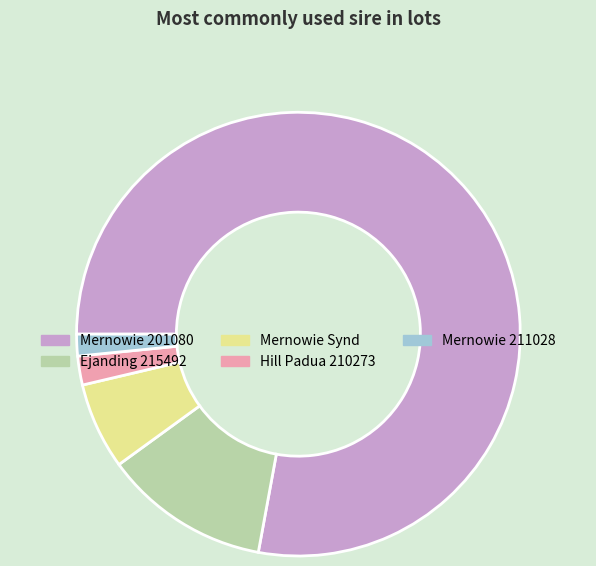

Is it true that Ejanding 215492 is 19% of the pie?

False